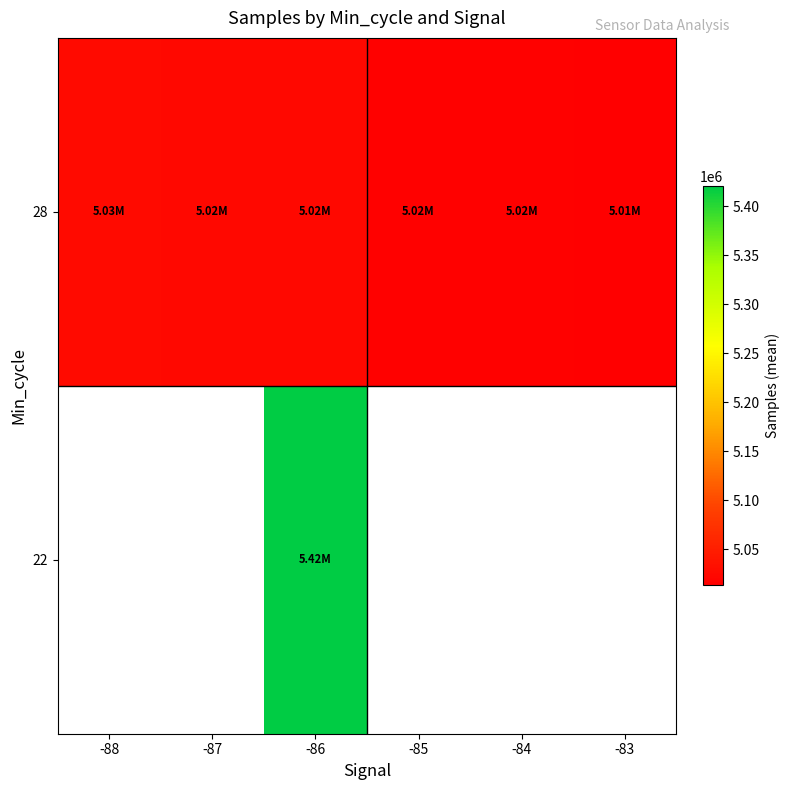

At which category is the sum across all series the highest?

-86